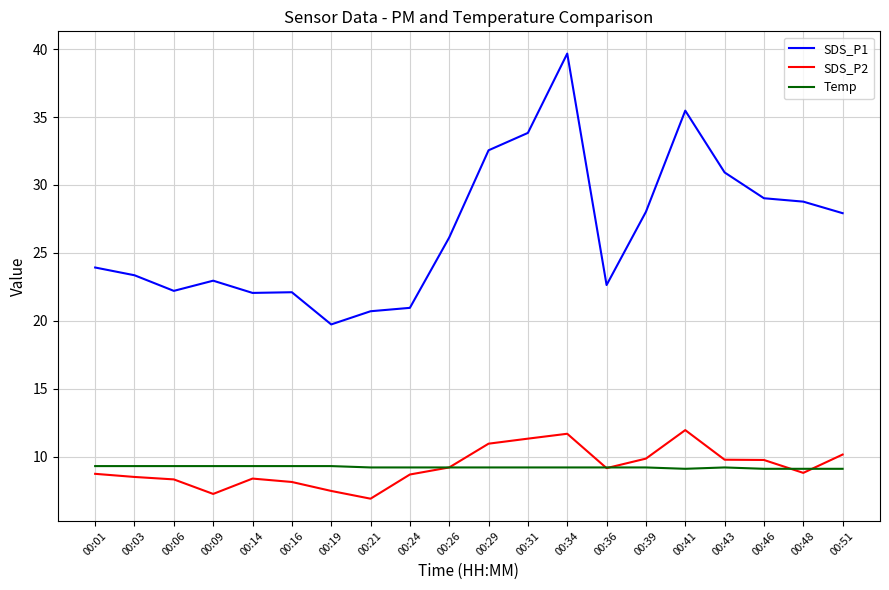

What is the greatest value displayed?

39.7